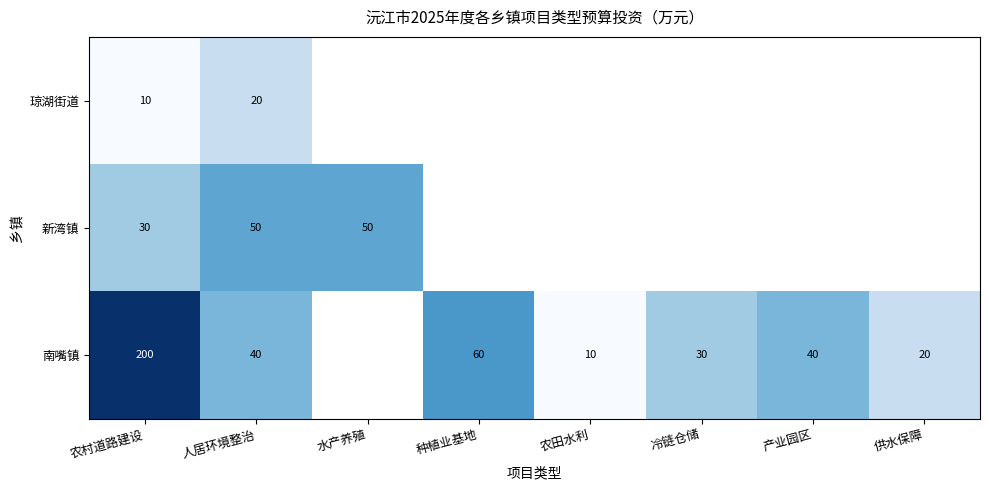

True or false: 南嘴镇 has a value of 298 at 农村道路建设.

False